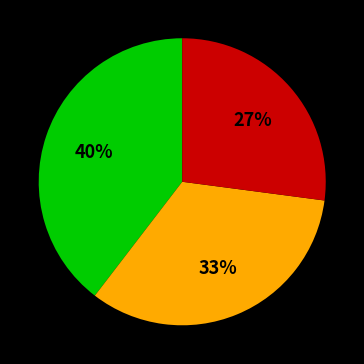

Is there any slice that represents more than half of the pie?

No